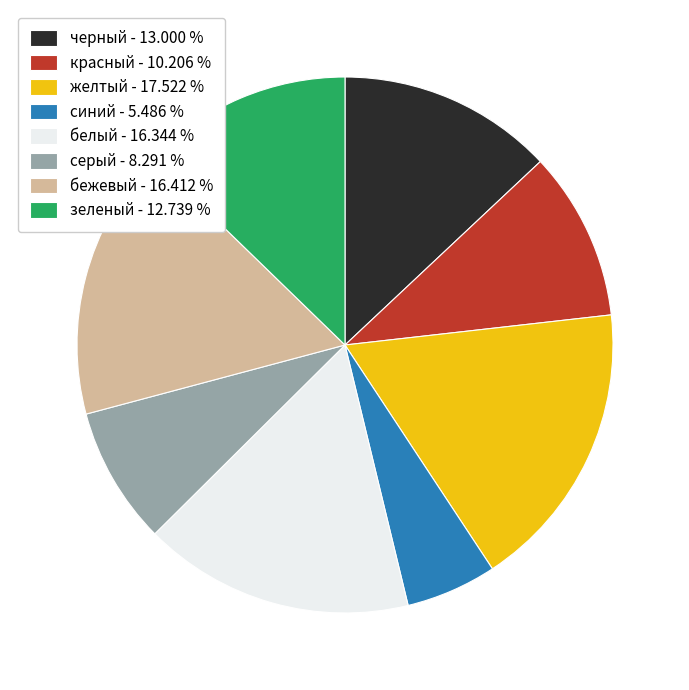

Approximately how many times larger is the value at желтый compared to красный?

1.7